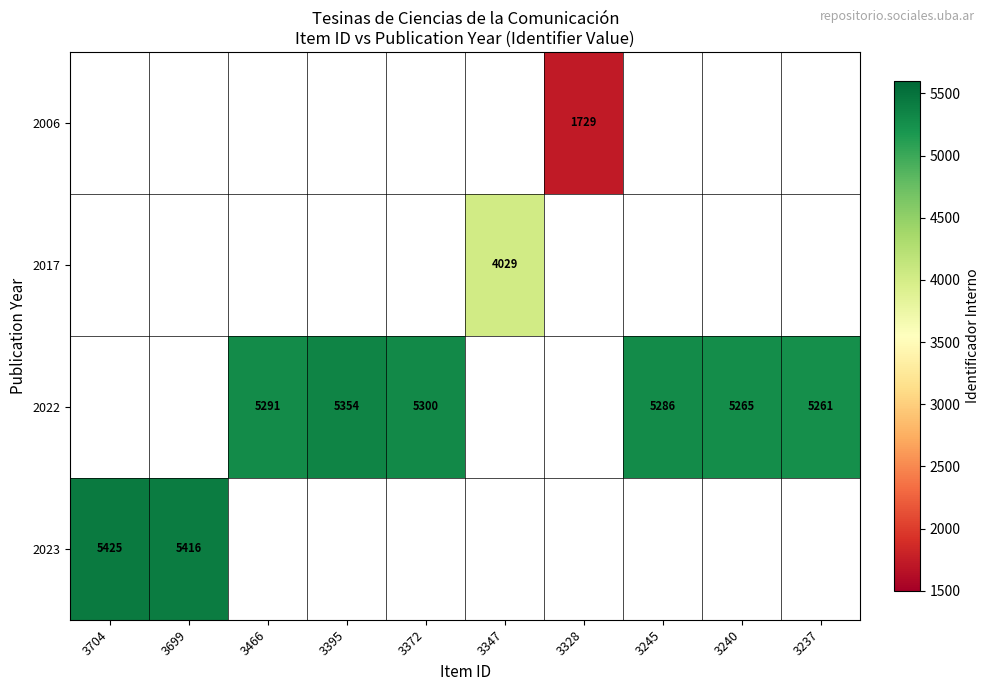

Where does the 2022 series first go above 5286?

3466